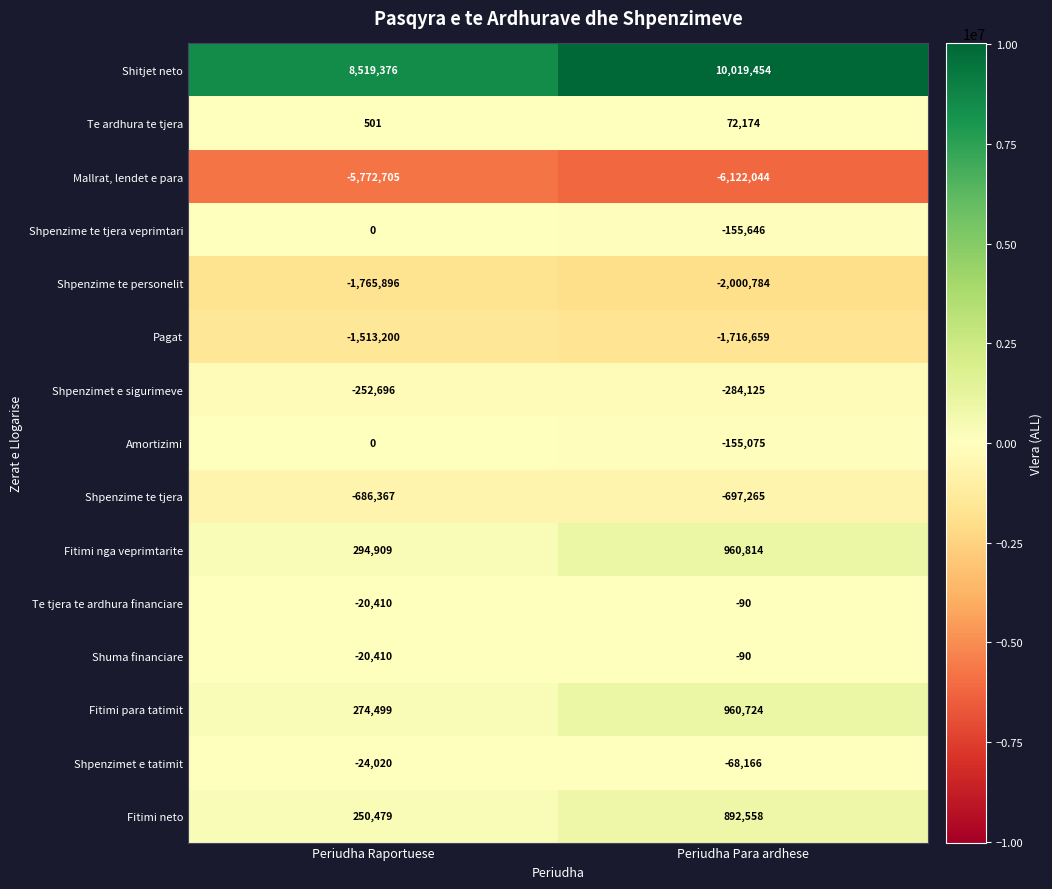

Reading left to right, list all the values displayed in this chart.

Shitjet neto: 8519376	10019454
Te ardhura te tjera: 501	72174
Mallrat, lendet e para: -5772705	-6122044
Shpenzime te tjera veprimtari: 0	-155646
Shpenzime te personelit: -1765896	-2000784
Pagat: -1513200	-1716659
Shpenzimet e sigurimeve: -252696	-284125
Amortizimi: 0	-155075
Shpenzime te tjera: -686367	-697265
Fitimi nga veprimtarite: 294909	960814
Te tjera te ardhura financiare: -20410	-90
Shuma financiare: -20410	-90
Fitimi para tatimit: 274499	960724
Shpenzimet e tatimit: -24020	-68166
Fitimi neto: 250479	892558